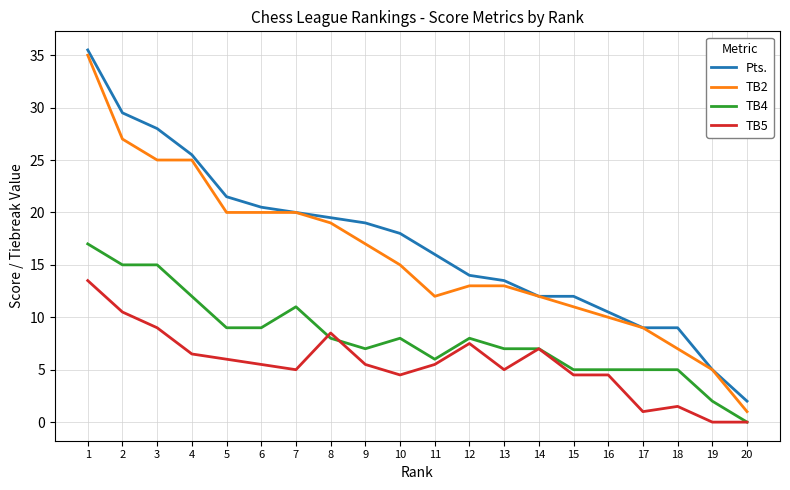

How many lines are shown in the chart?

4